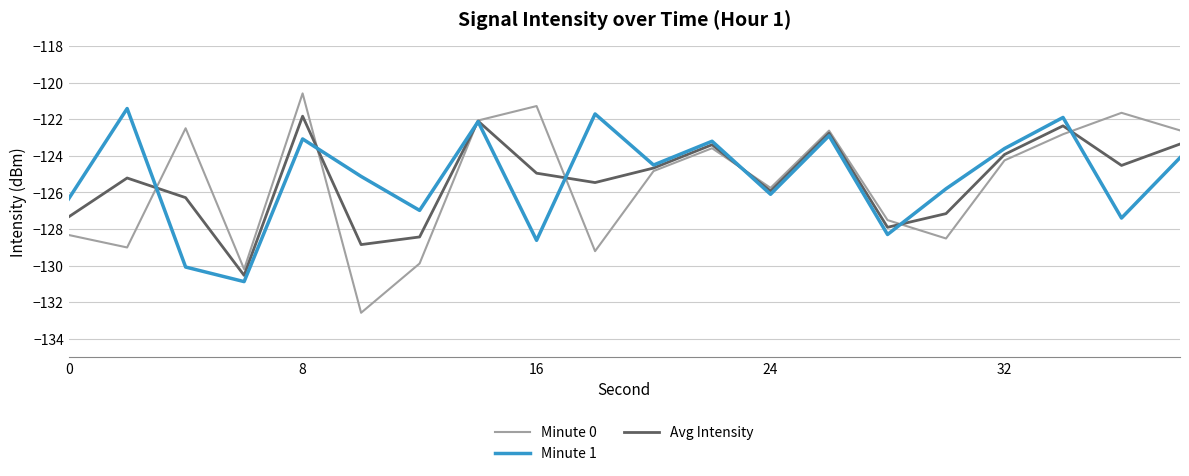

What is the greatest value displayed?

-120.6